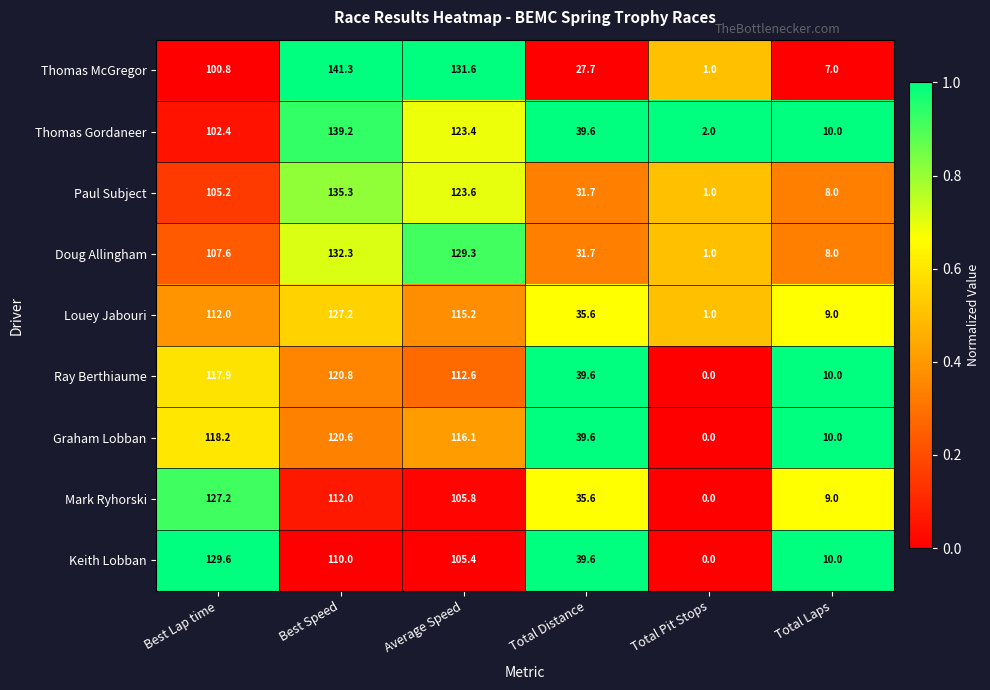

Count the number of categories in the chart.

6